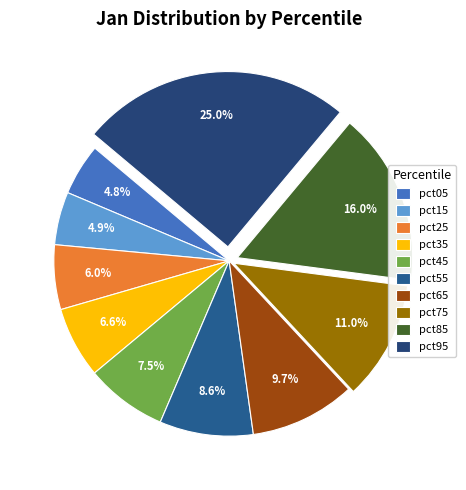

Between pct15 and pct25, which is larger?

pct25